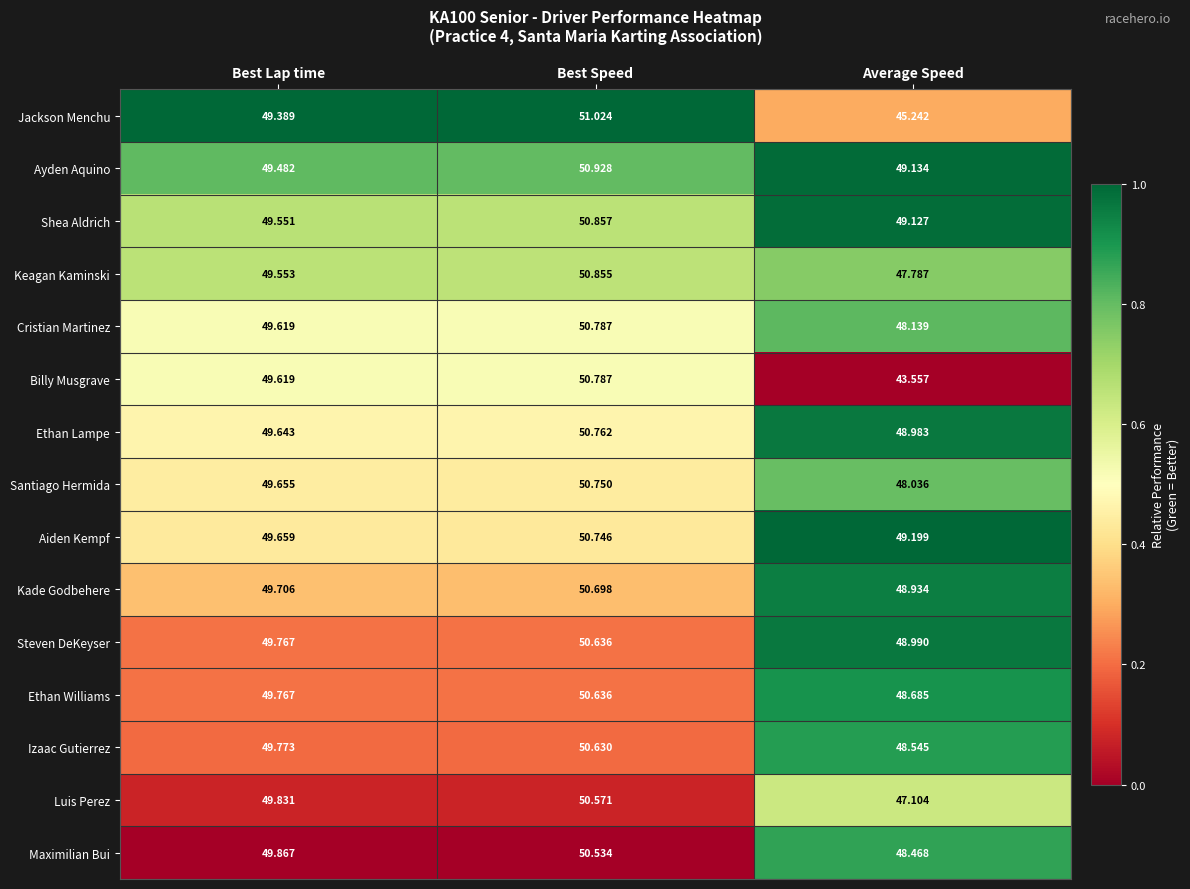

What is the total value across all series at Best Speed?

761.2